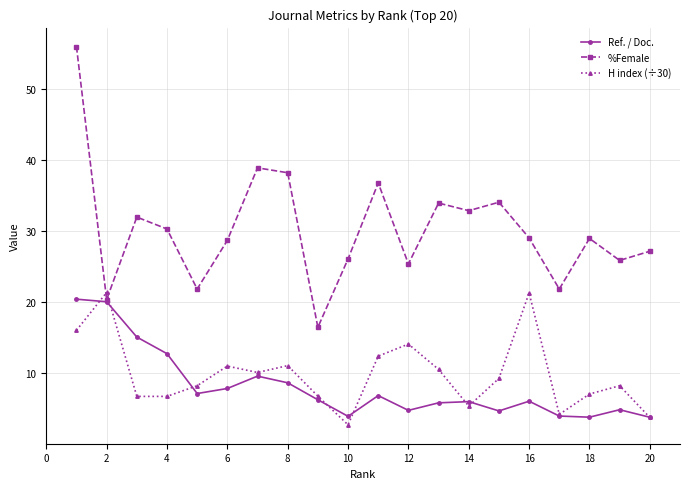

What is the greatest value displayed?

55.9